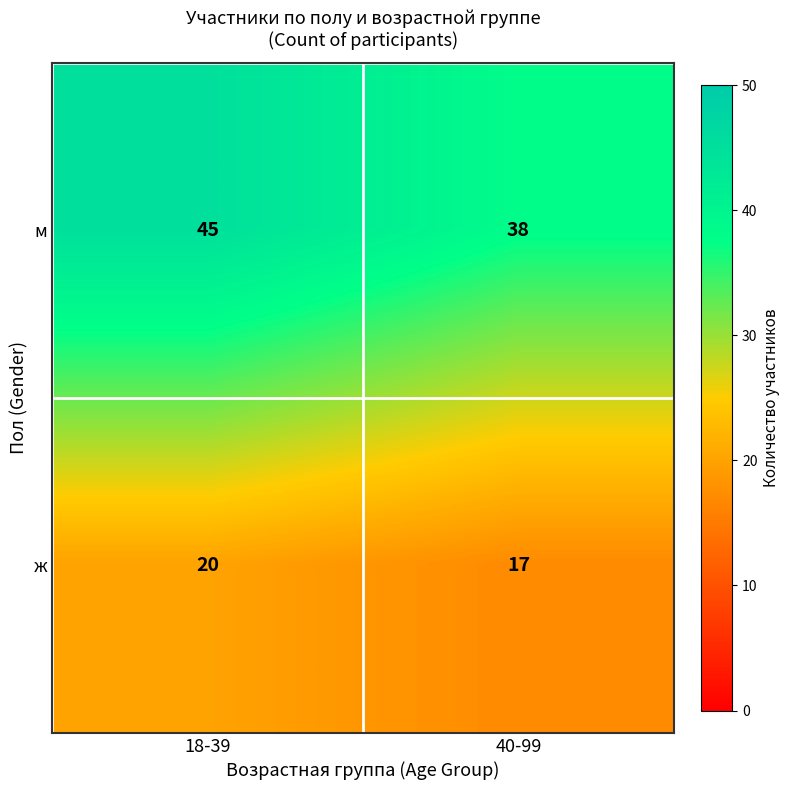

Reading right to left, list all the values displayed in this chart.

м: 38	45
ж: 17	20